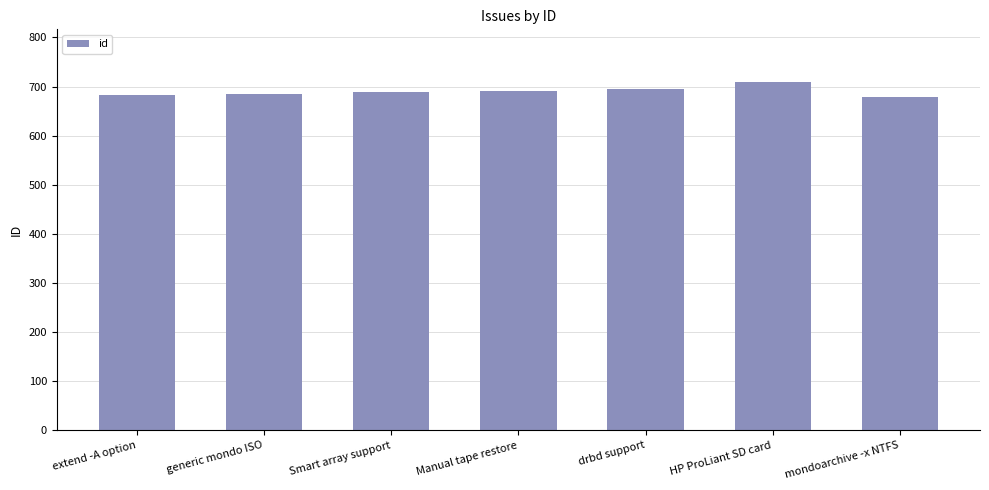

What is the maximum value shown in the chart?

710